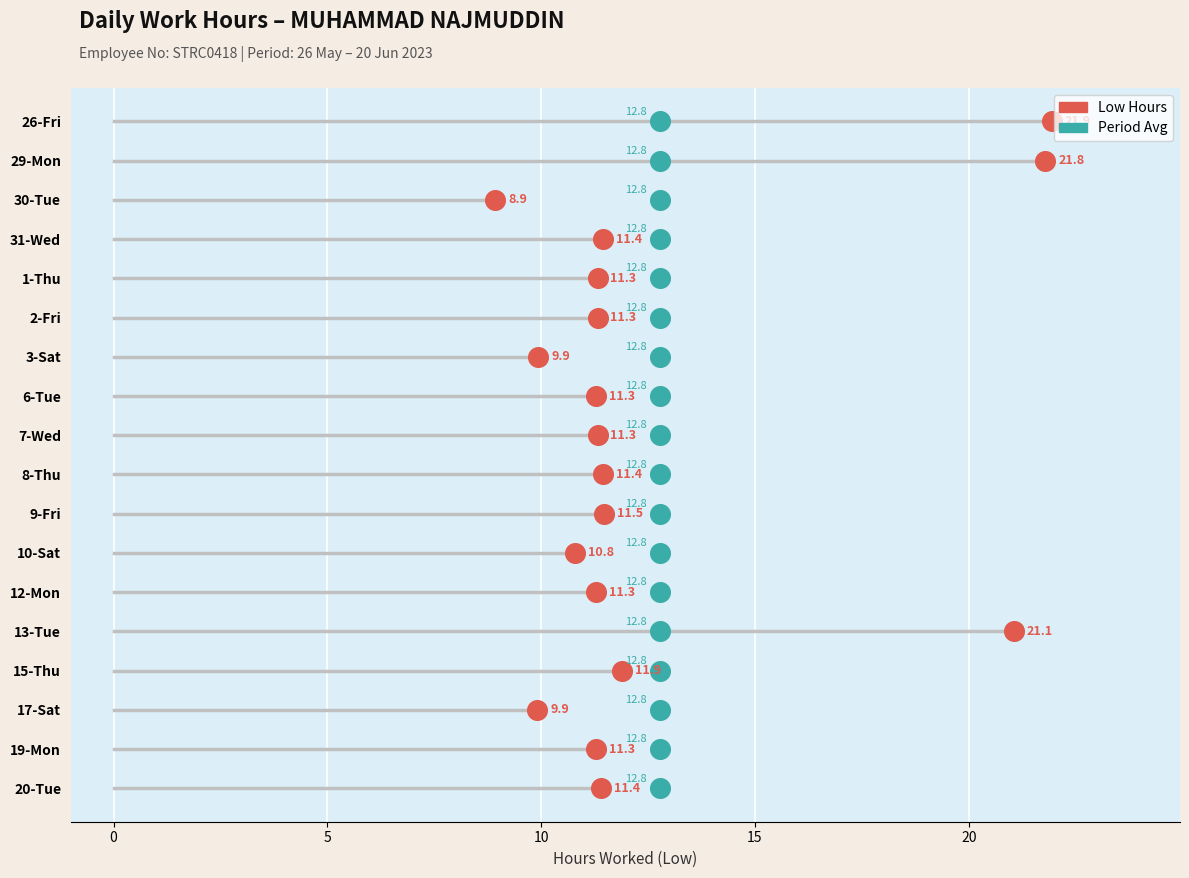

What are all the series names shown in the legend?

Low Hours, Period Avg